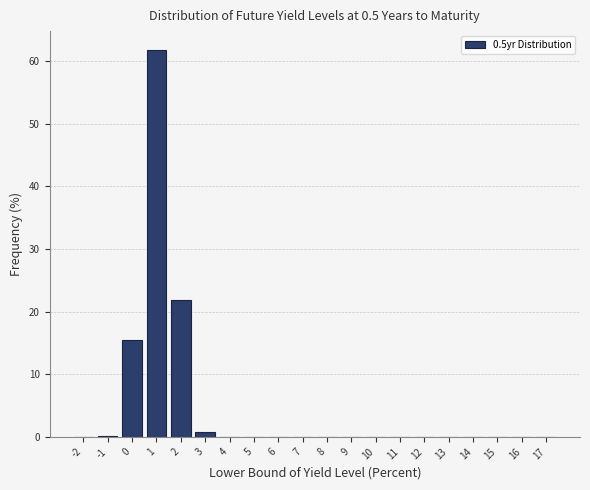

The value at 9 is 0.0. True or false?

True